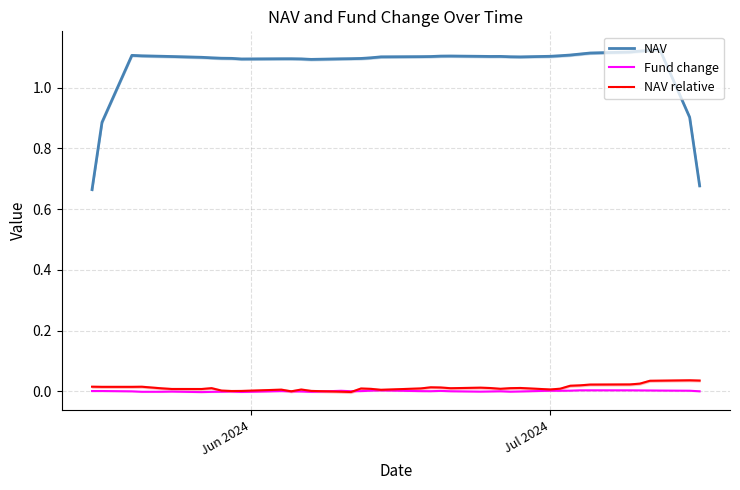

Which series has the largest range (max minus min)?

NAV